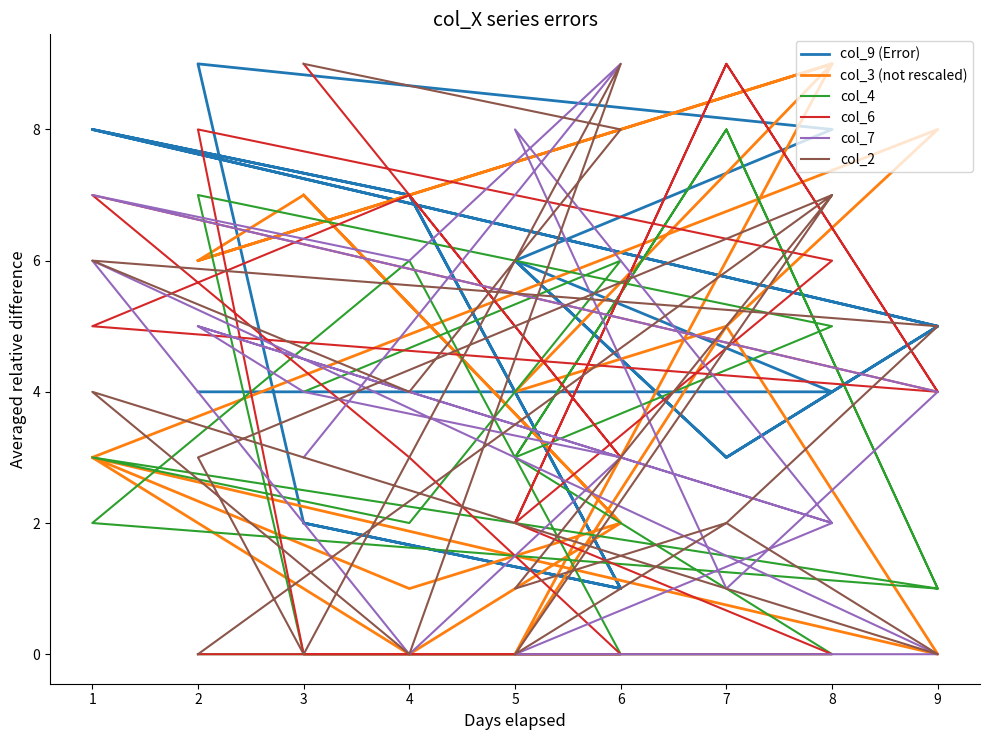

Reading right to left, list all the values displayed in this chart.

col_9 (Error): 2	1	7	8	5	3	6	8	9	2	1	7	8	5	3	6	4	4
col_3 (not rescaled): 7	2	1	3	8	5	4	9	6	7	2	0	3	0	5	0	9	6
col_4: 4	6	2	3	1	8	3	5	7	0	0	6	2	1	8	3	0	0
col_6: 9	3	7	5	4	9	2	6	8	0	0	3	7	4	9	2	0	0
col_7: 3	9	6	7	4	1	8	2	5	4	3	0	6	0	0	0	2	5
col_2: 9	8	4	6	5	2	1	7	3	0	9	0	4	0	2	0	7	0